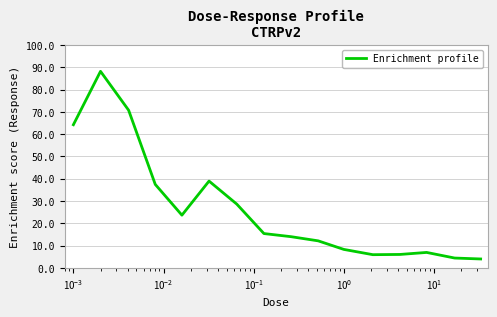

What is the difference between the maximum and minimum values?

84.1